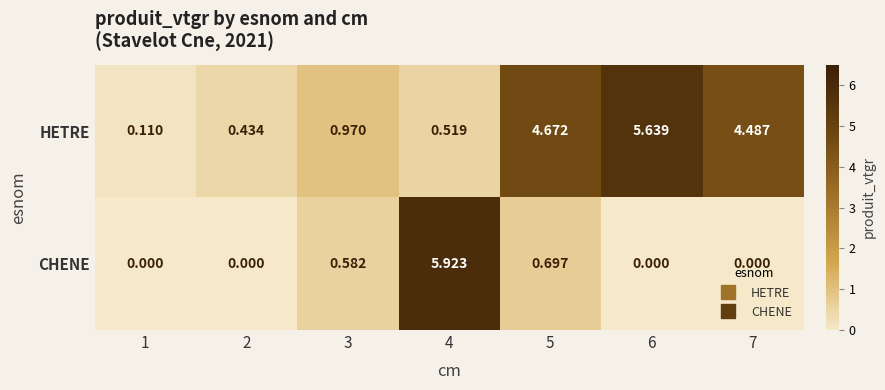

Is the value of HETRE at 2 greater than the value of CHENE at 2?

Yes